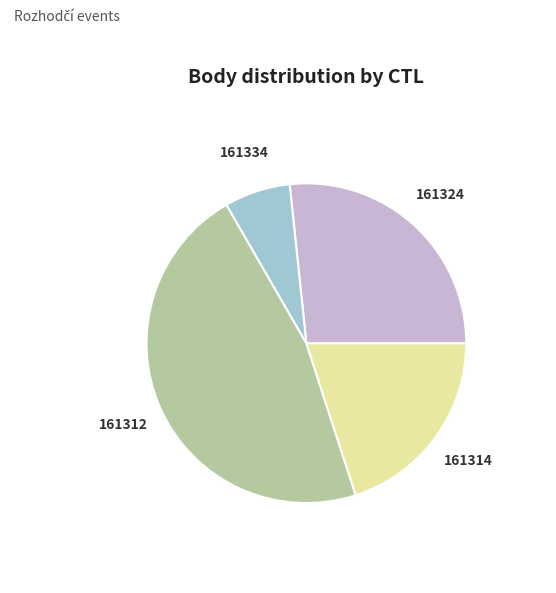

Combined, do 161312 and 161324 account for over 50%?

Yes